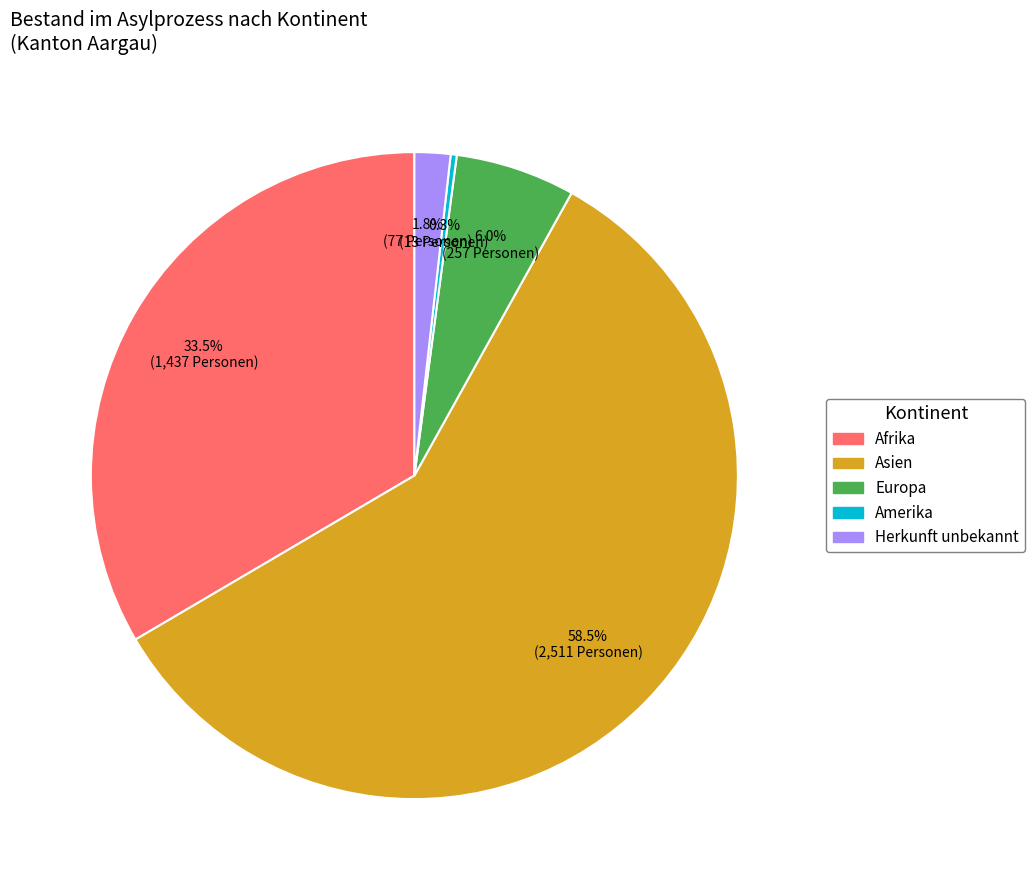

Is there any slice that represents more than half of the pie?

Yes